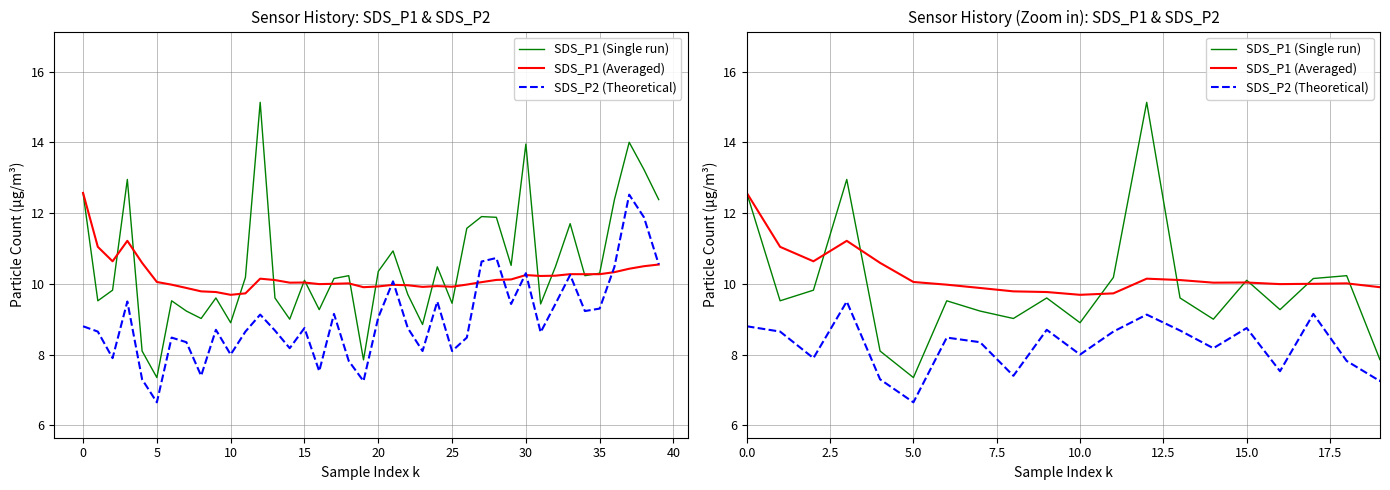

What are all the series names shown in the legend?

SDS_P1 (Single run), SDS_P1 (Averaged), SDS_P2 (Theoretical)